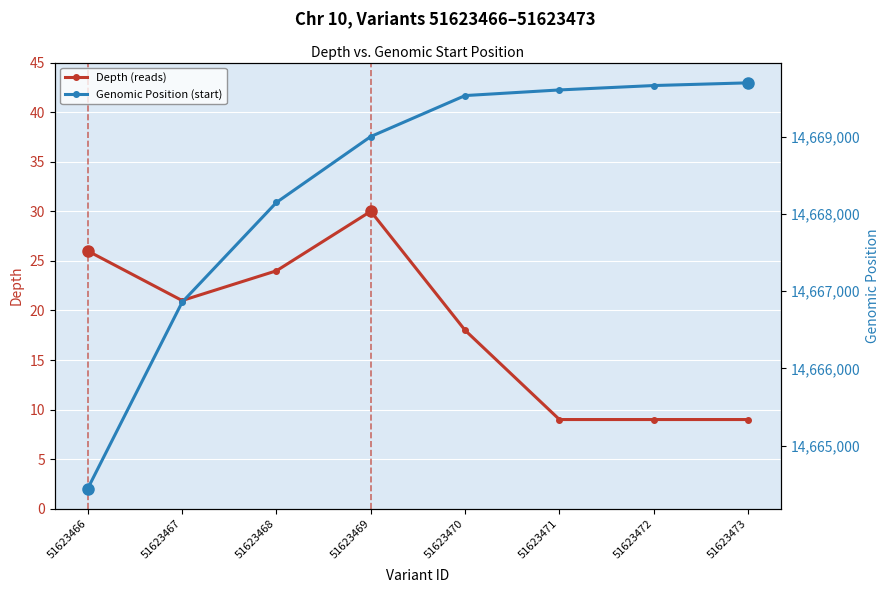

List the labels in order of Depth (reads) value, smallest first.

51623471, 51623472, 51623473, 51623470, 51623467, 51623468, 51623466, 51623469